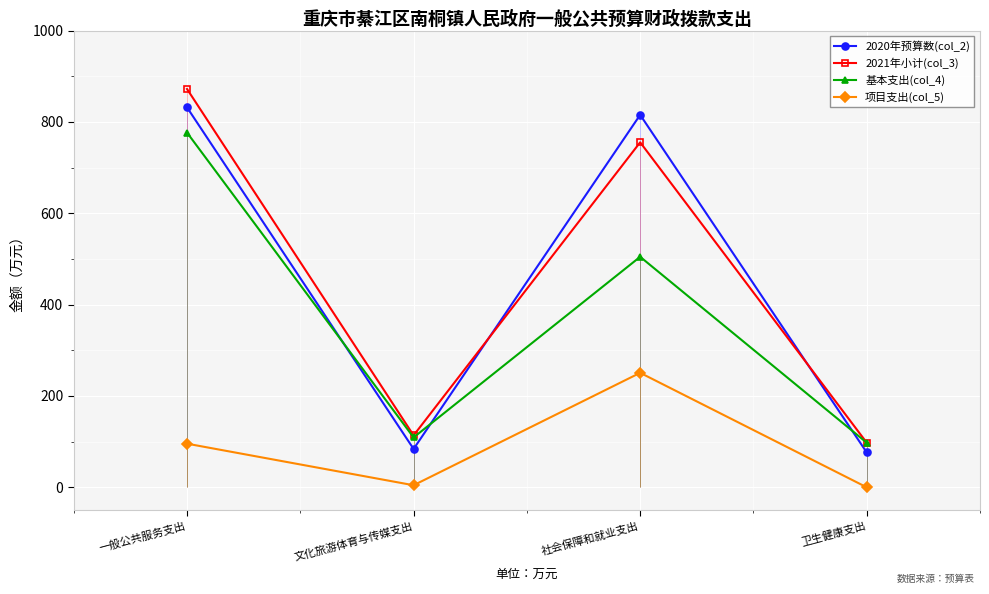

The 2020年预算数(col_2) series shows 393.6 at 一般公共服务支出. True or false?

False